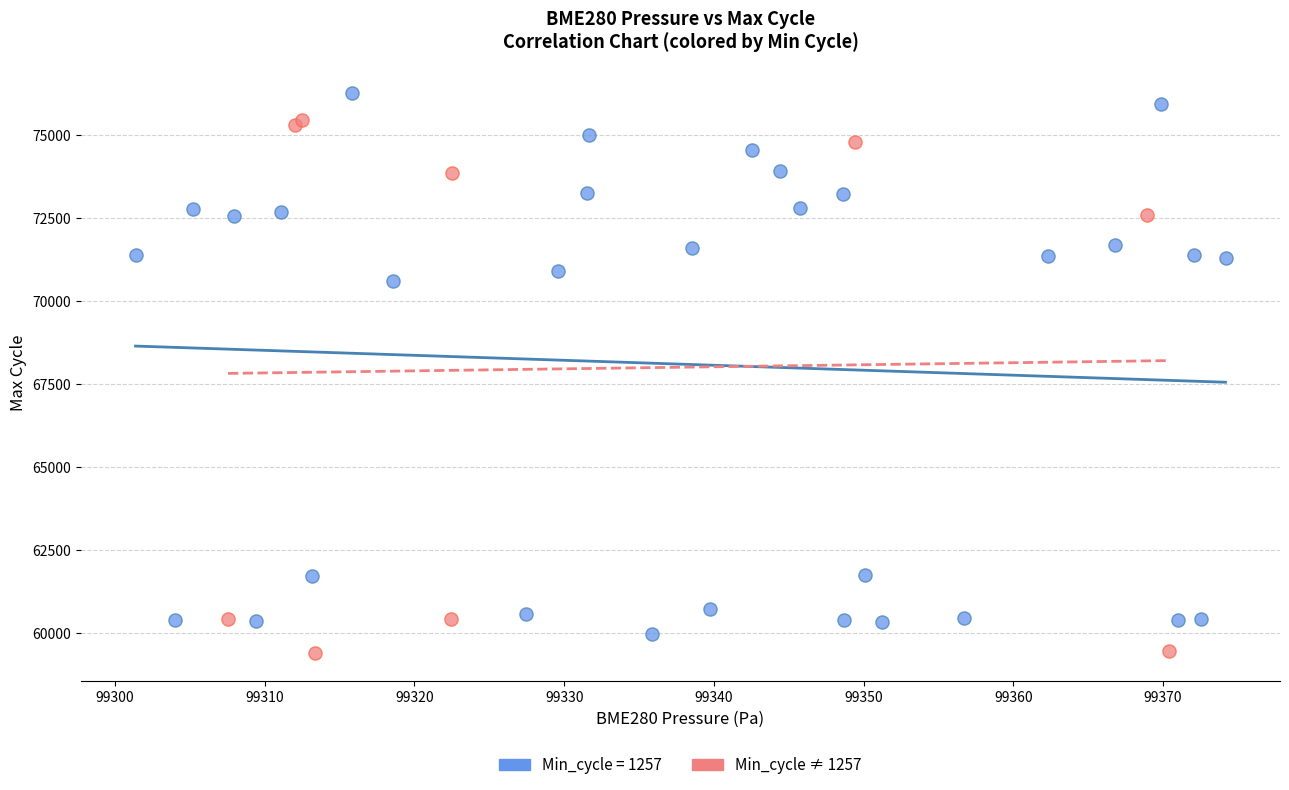

Which series contains the highest Y value?

Min_cycle = 1257